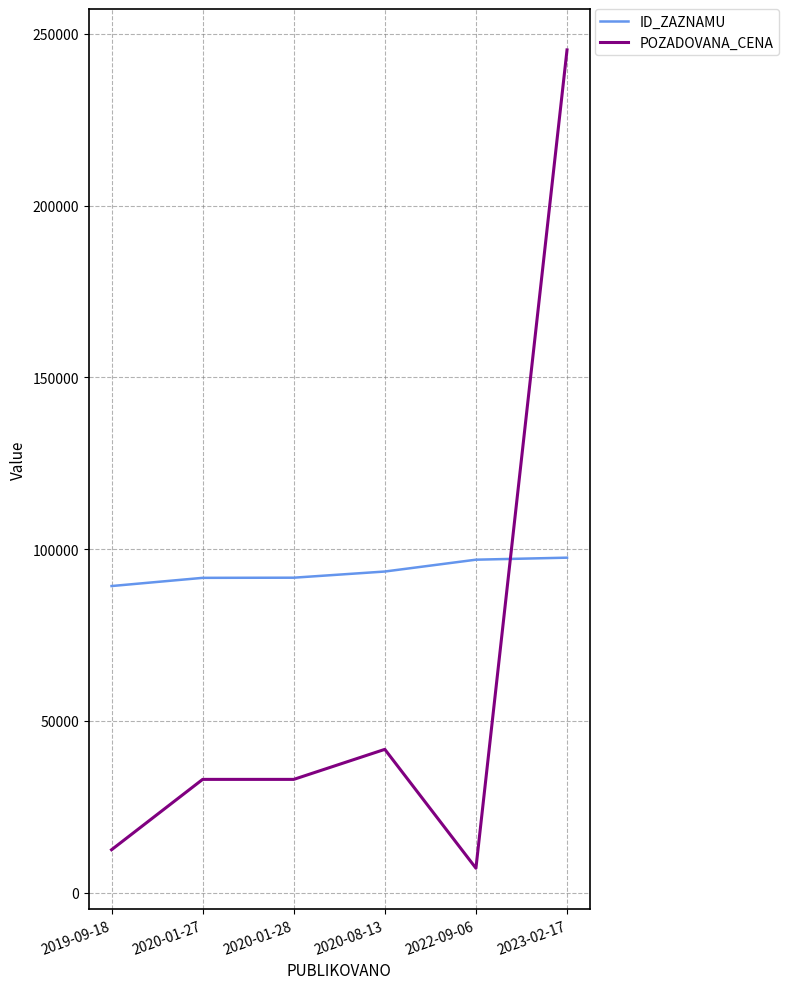

What value does the ID_ZAZNAMU series have at 2020-01-27?

91638